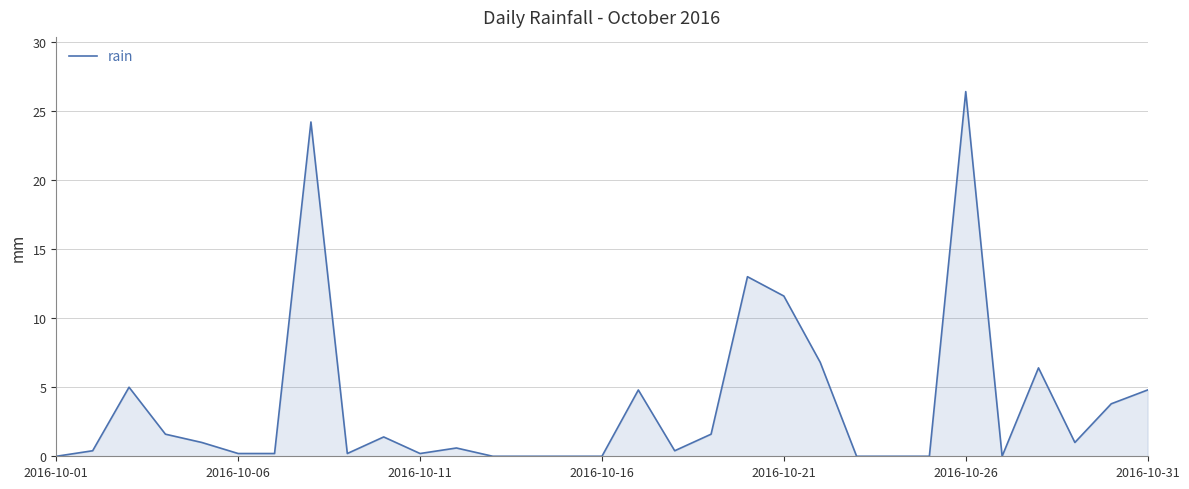

What is the difference between the maximum and minimum values?

26.4